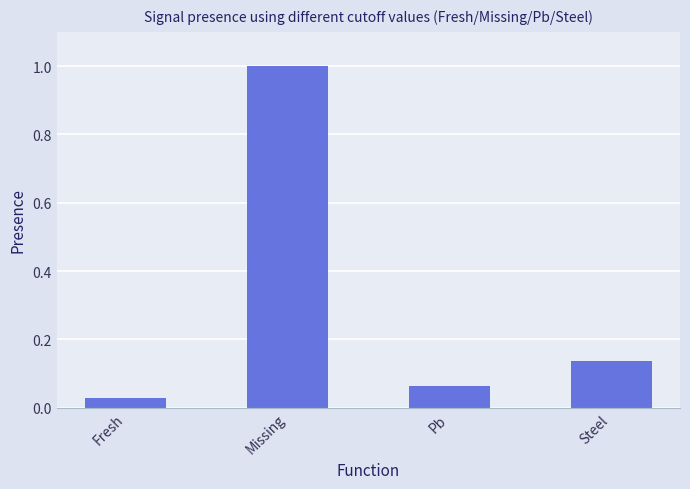

What is the sum of all values?

1.2